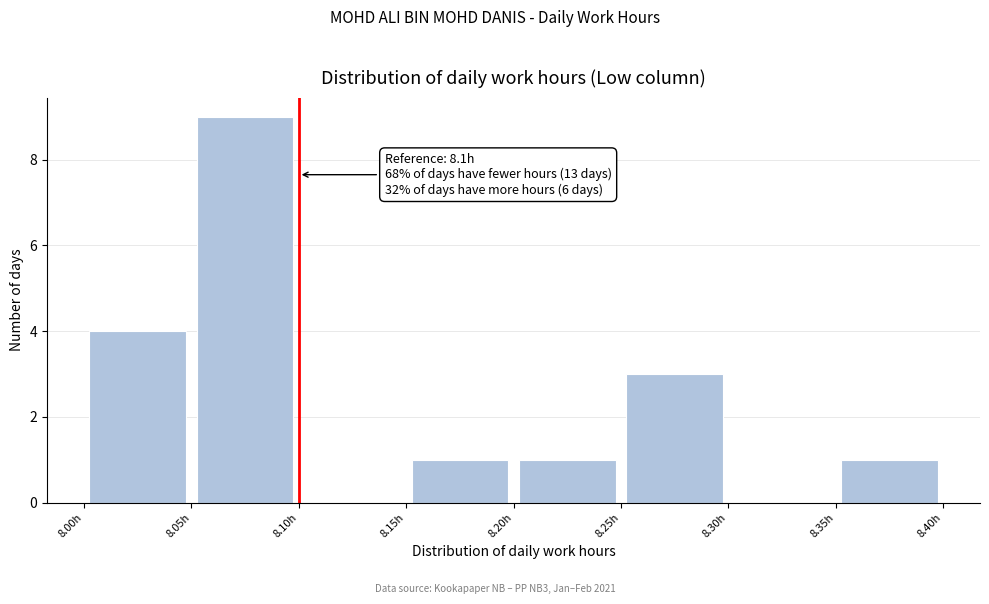

Which range on the x-axis has the tallest bar?

8.05 to 8.10